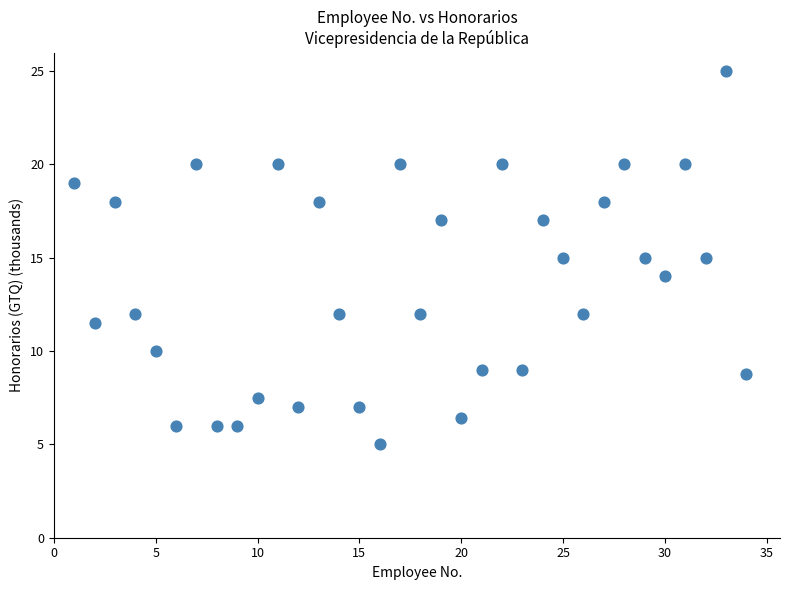

What is the range of Y values (max minus min)?

20.0